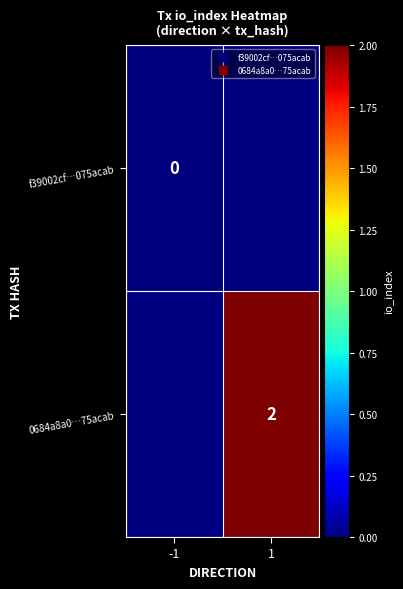

Rank the categories by 0684a8a0…75acab value from lowest to highest.

-1, 1